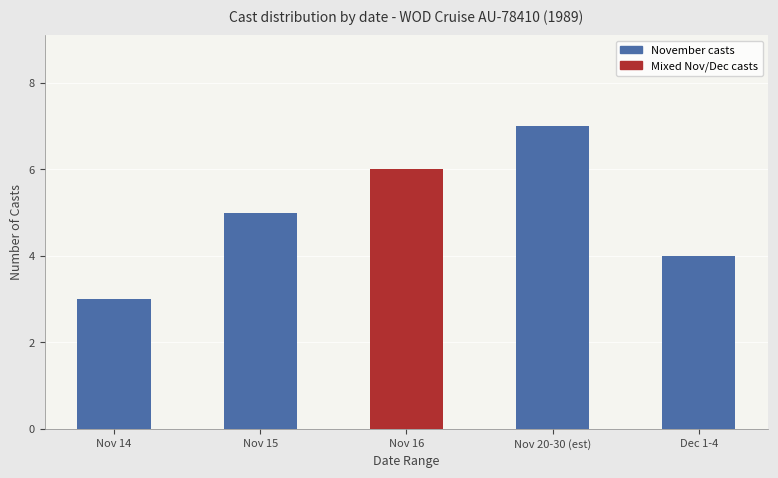

What value does the data have at Nov 16?

6